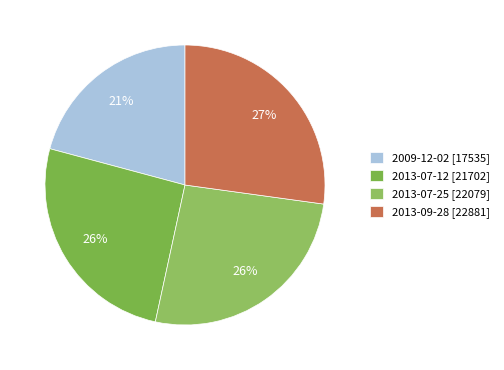

How many slices are in this pie chart?

4